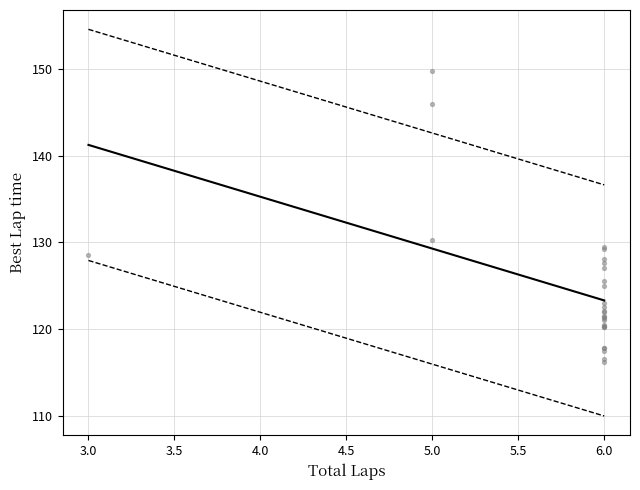

What Y value in the scatter plot is closest to 132?

130.3